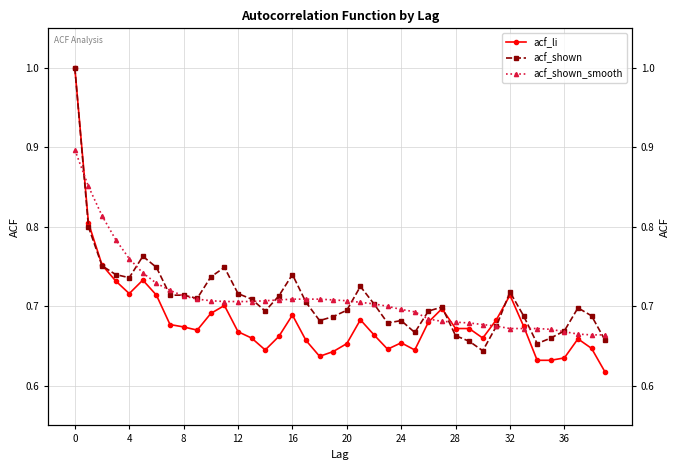

True or false: acf_shown has more than 1 interior local peaks.

True